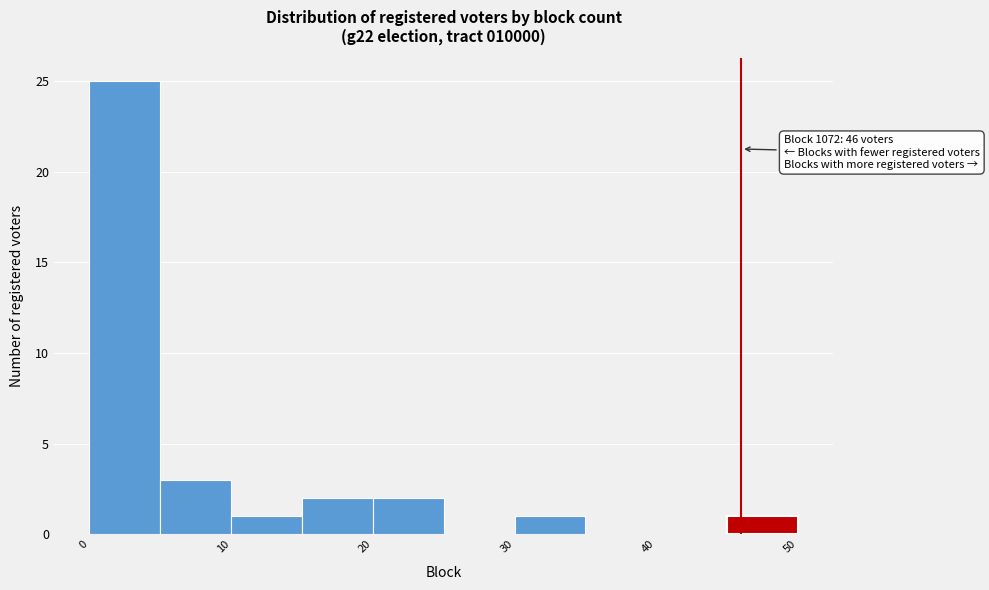

Which range on the x-axis has the tallest bar?

0 to 5